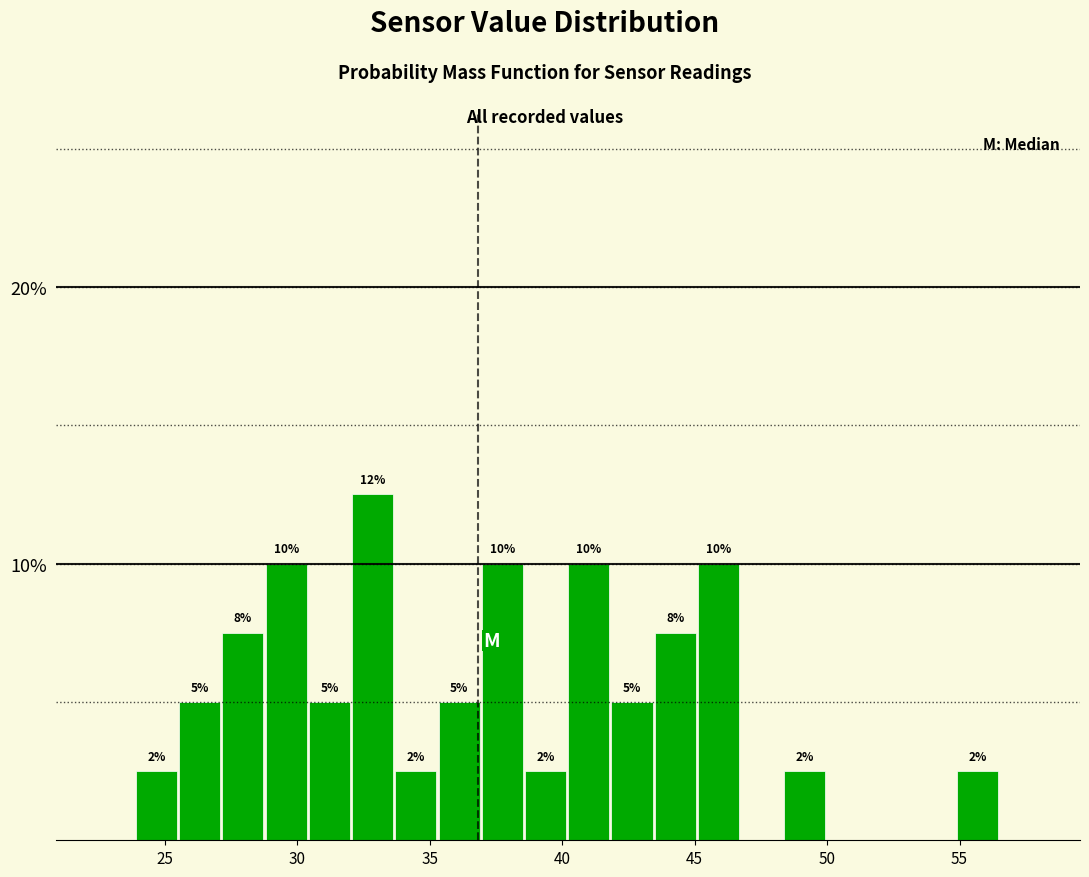

Read against the x-axis, roughly where is the centre of the tallest bar?

33.0